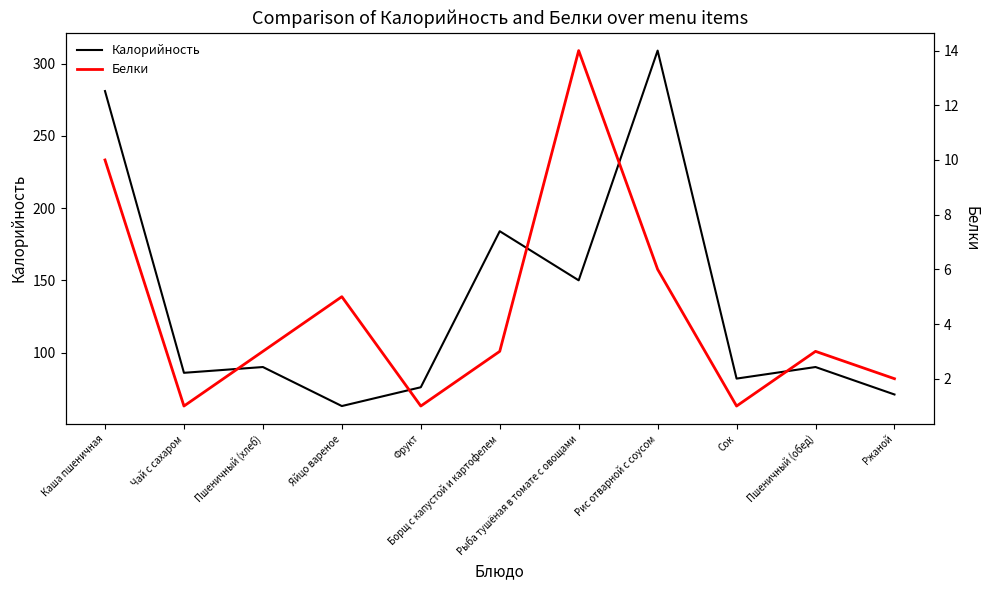

How many distinct data groups are displayed?

2